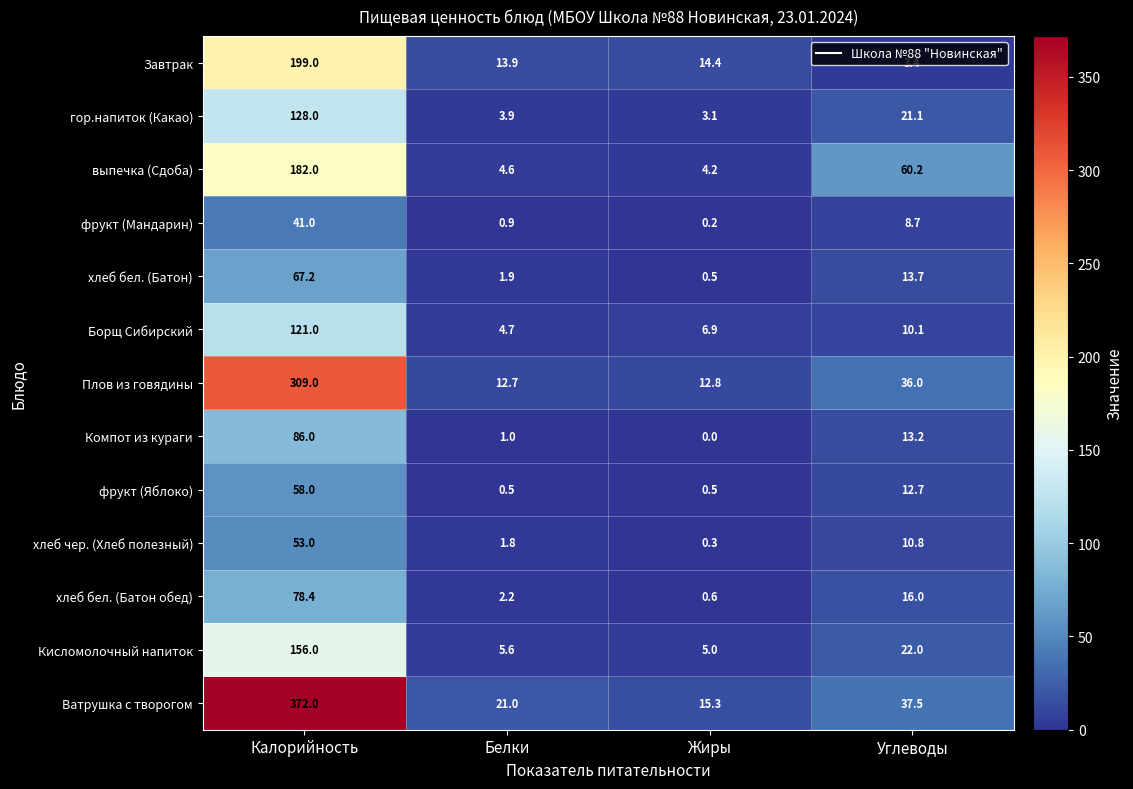

Is it true that фрукт (Мандарин) equals 1.4 at Белки?

False